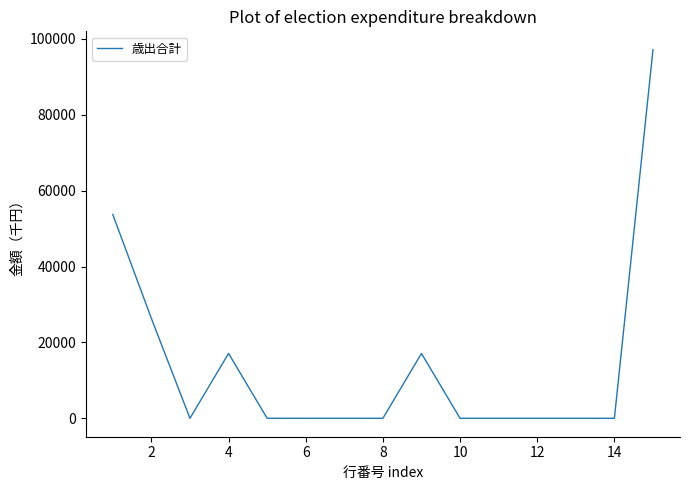

Does the chart display data point markers on the line(s)?

No